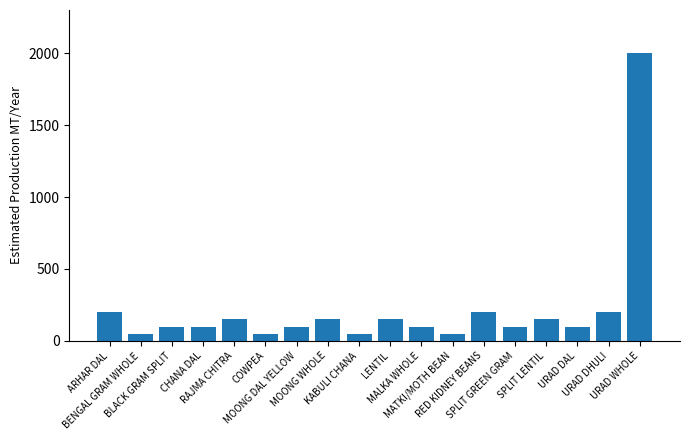

What is the greatest value displayed?

2000